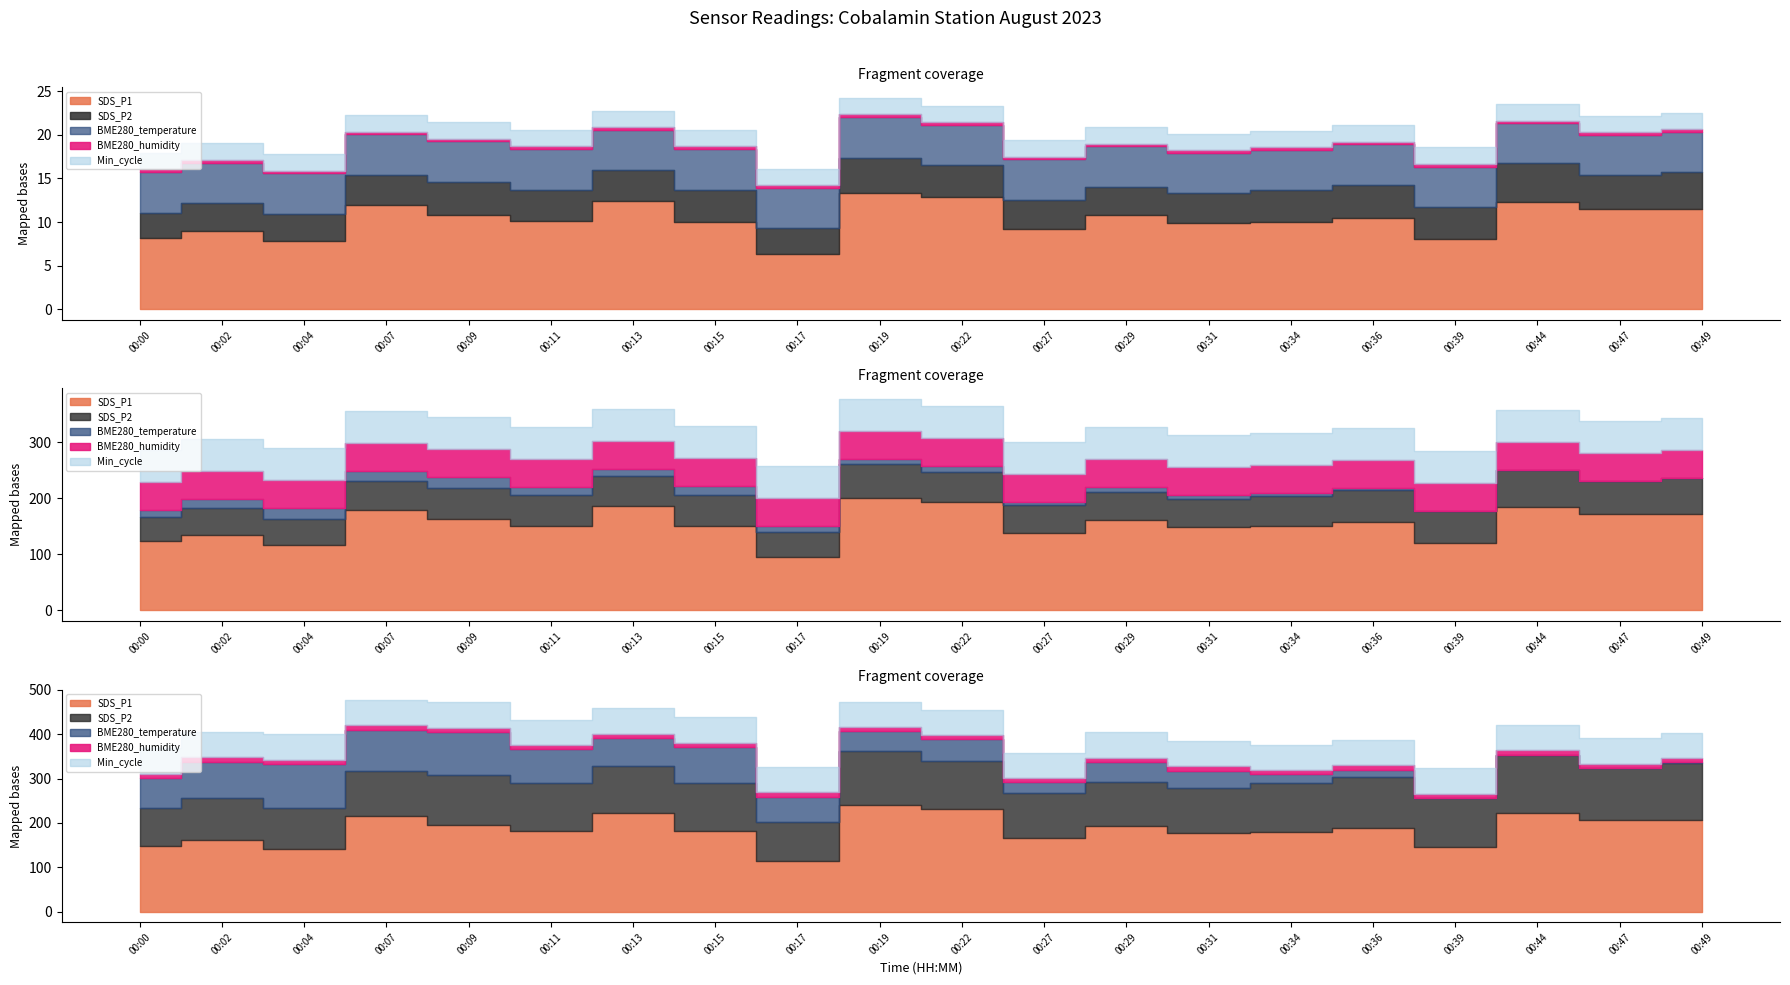

What is the value of the SDS_P2 point at the 4th from the left?

3.4